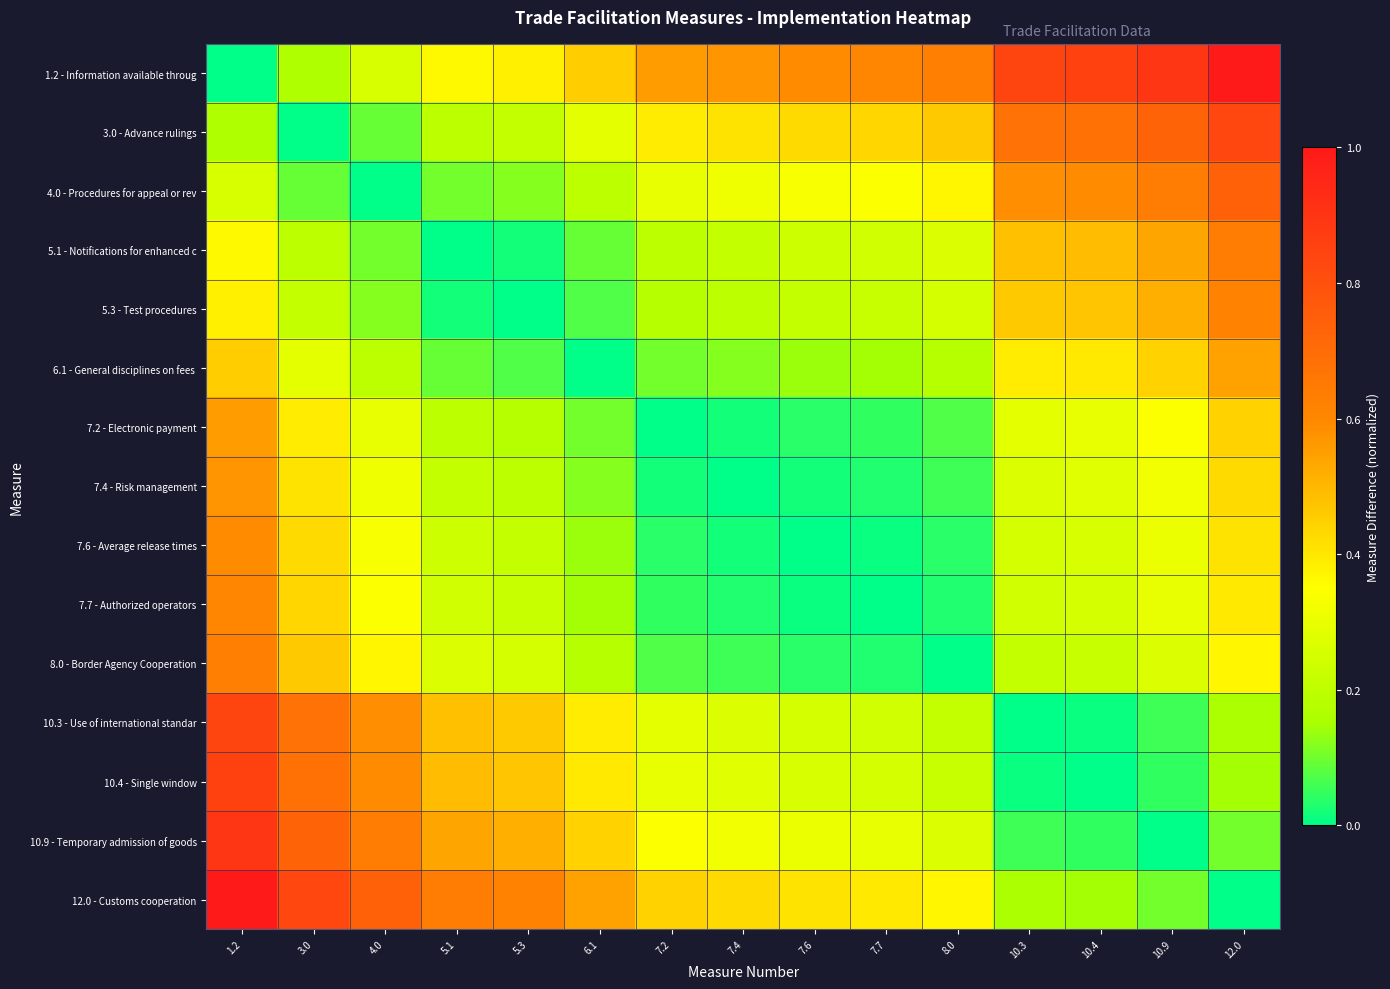

List the series in order of their peak value, highest first.

1.2 - Information available throug, 12.0 - Customs cooperation, 10.9 - Temporary admission of goods, 10.4 - Single window, 10.3 - Use of international standar, 3.0 - Advance rulings, 4.0 - Procedures for appeal or rev, 5.1 - Notifications for enhanced c, 8.0 - Border Agency Cooperation, 5.3 - Test procedures, 7.7 - Authorized operators, 7.6 - Average release times, 7.4 - Risk management, 7.2 - Electronic payment, 6.1 - General disciplines on fees